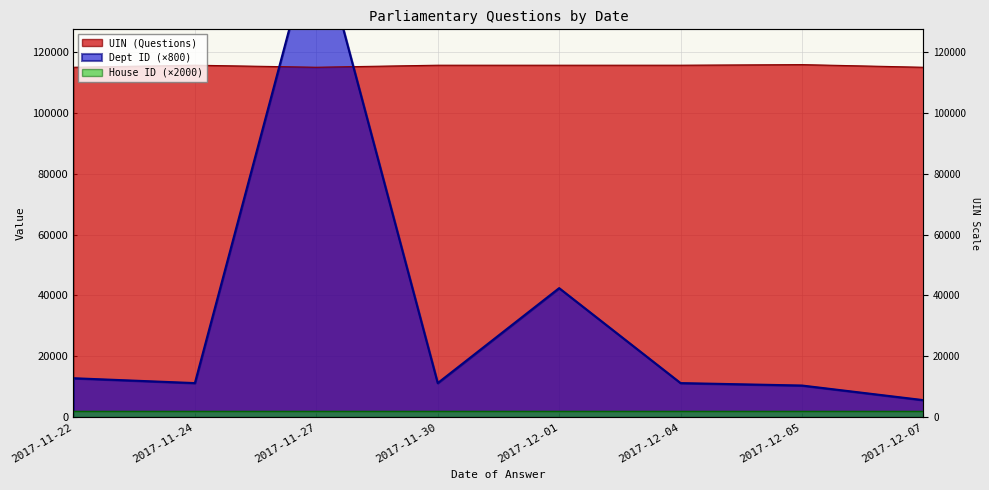

Between which two adjacent categories do UIN (Questions) and Dept ID first intersect?

2017-11-24 and 2017-11-27